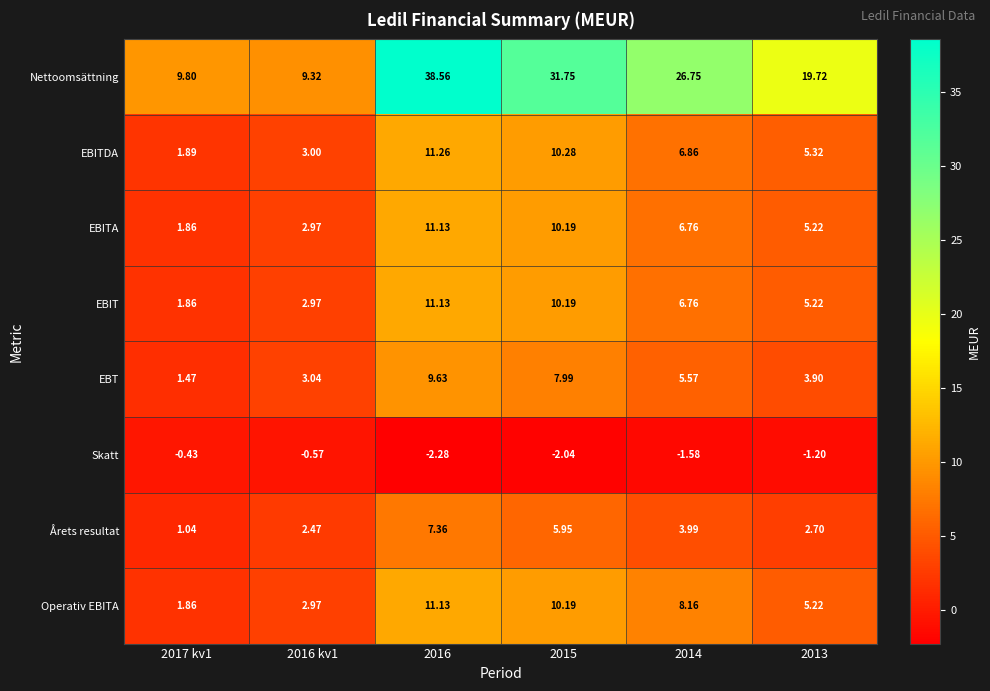

Is the value of EBT at 2016 greater than the value of EBITDA at 2015?

No